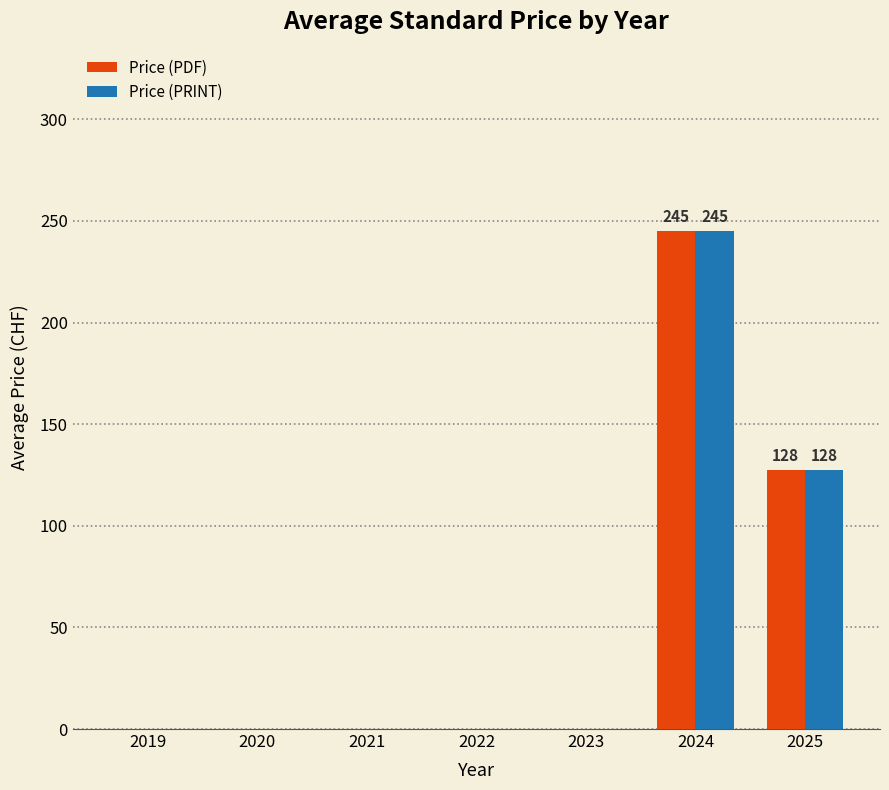

At which category is the sum across all series the highest?

2024